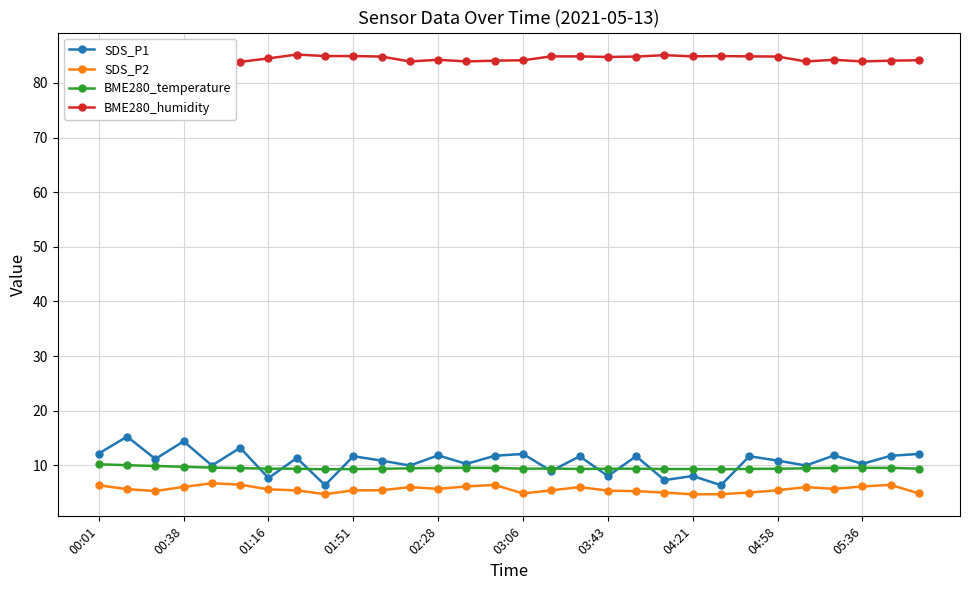

What is the greatest value displayed?

85.2